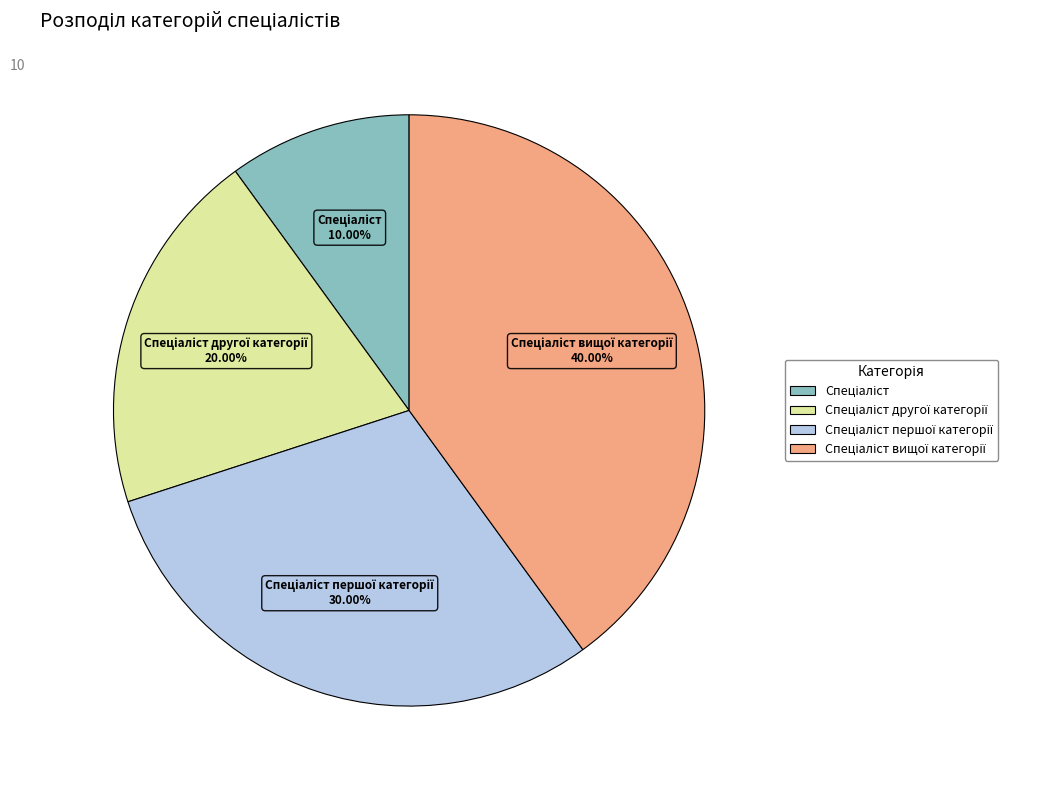

Does any single category account for the majority?

No